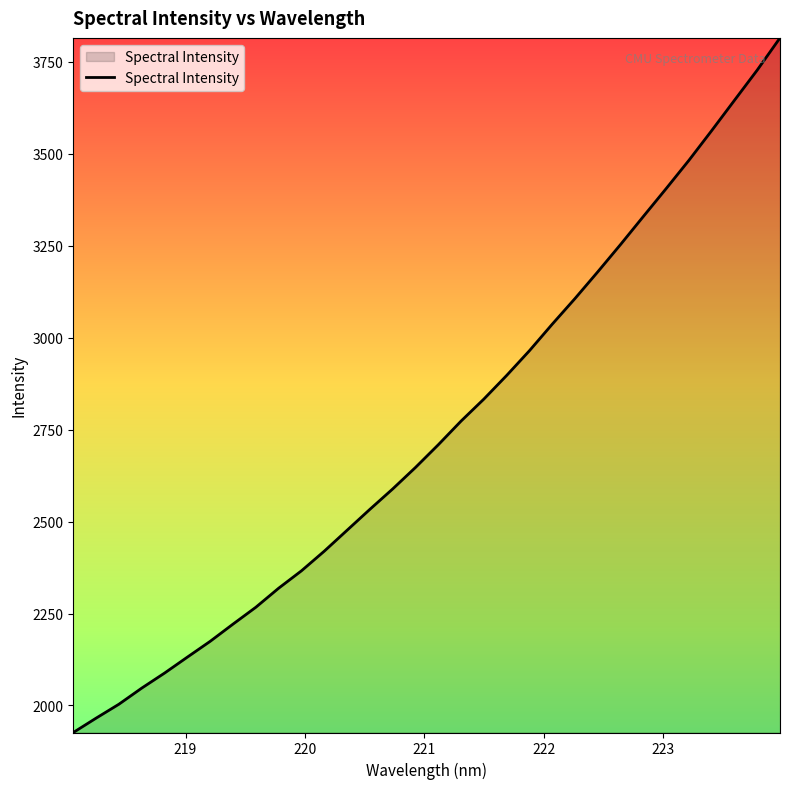

What is the maximum value shown in the chart?

3815.2